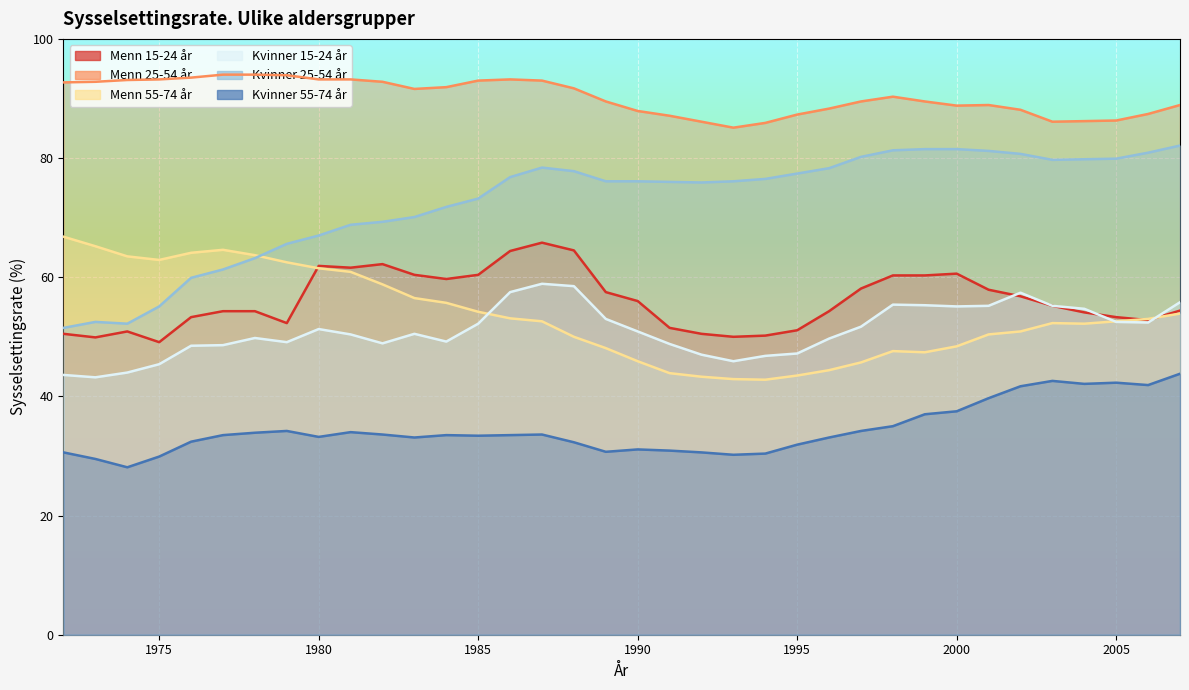

What is the value of the Menn 55-74 år point at the 6th from the left?

64.6